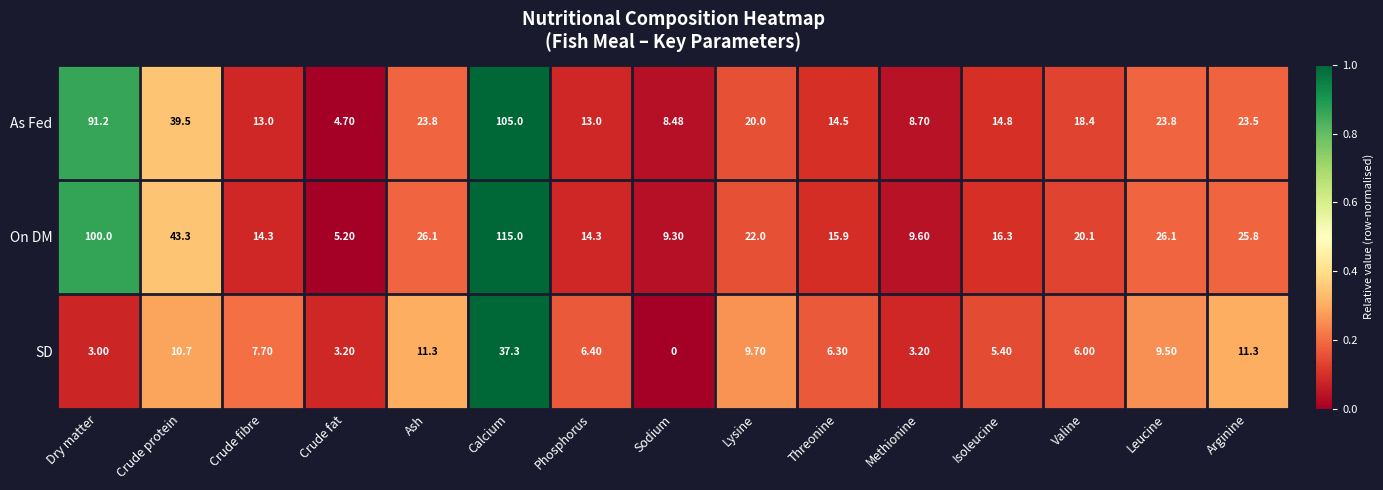

How many series are shown in this chart?

3